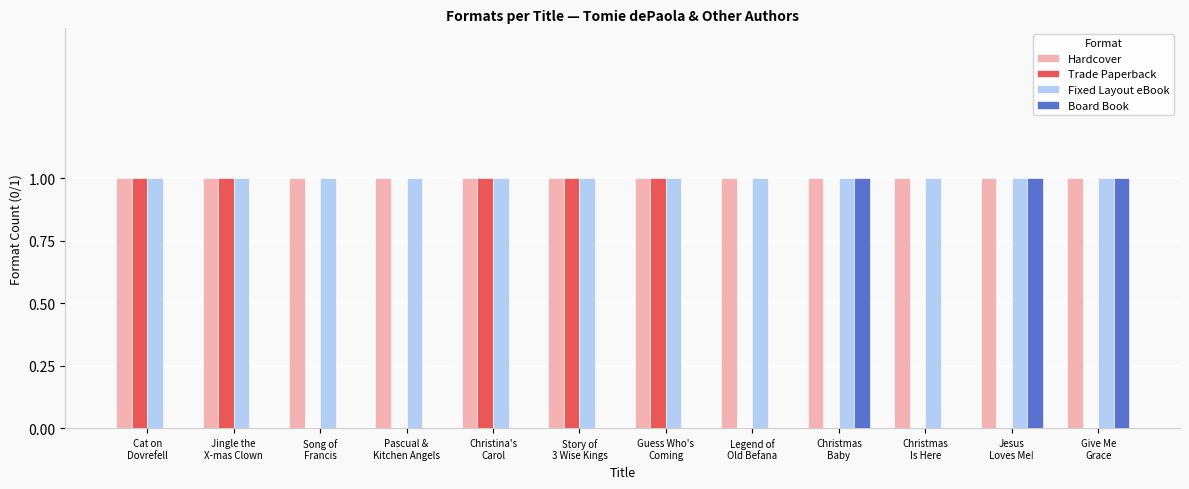

The Hardcover series shows 1 at Song of
Francis. True or false?

True